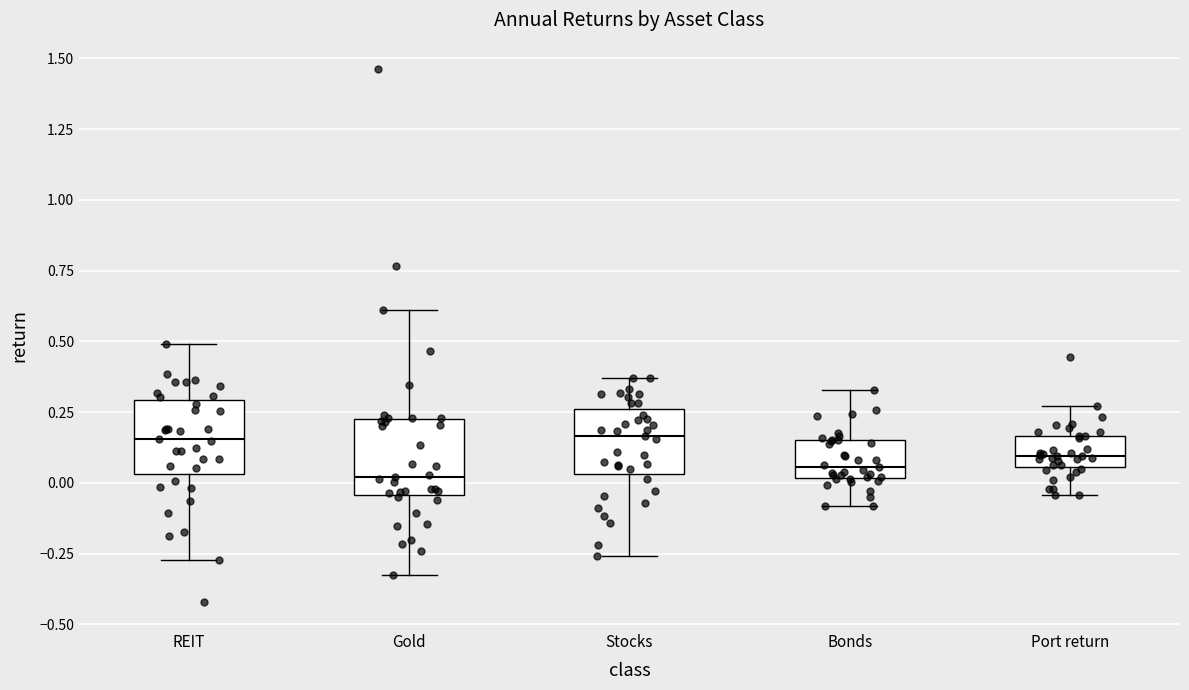

Where does the upper whisker of the box for Gold end on the y-axis? The values are not printed on the chart, so give them approximately, as read against the axis.

0.60